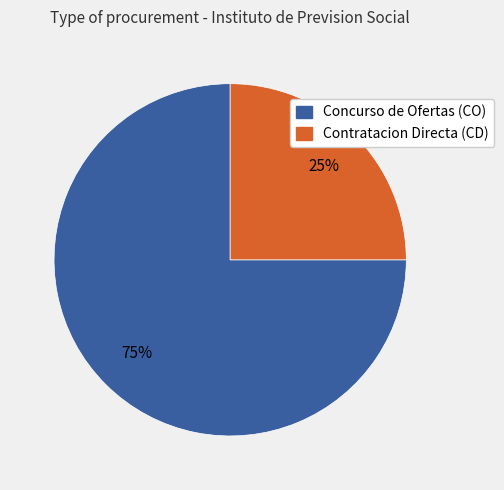

What is the majority slice?

Concurso de Ofertas (CO)